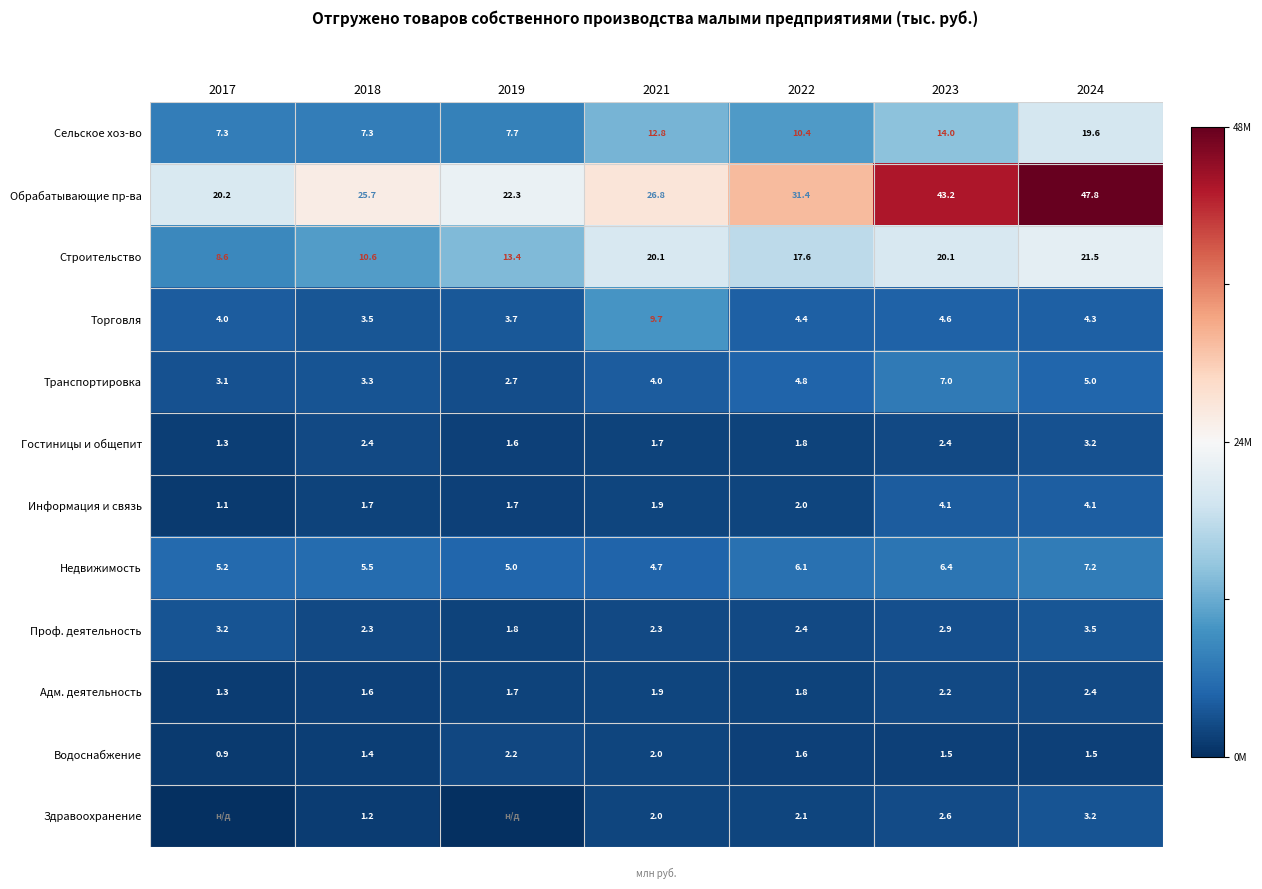

What is the difference between the Проф. деятельность values at 2021 and 2019?

0.5